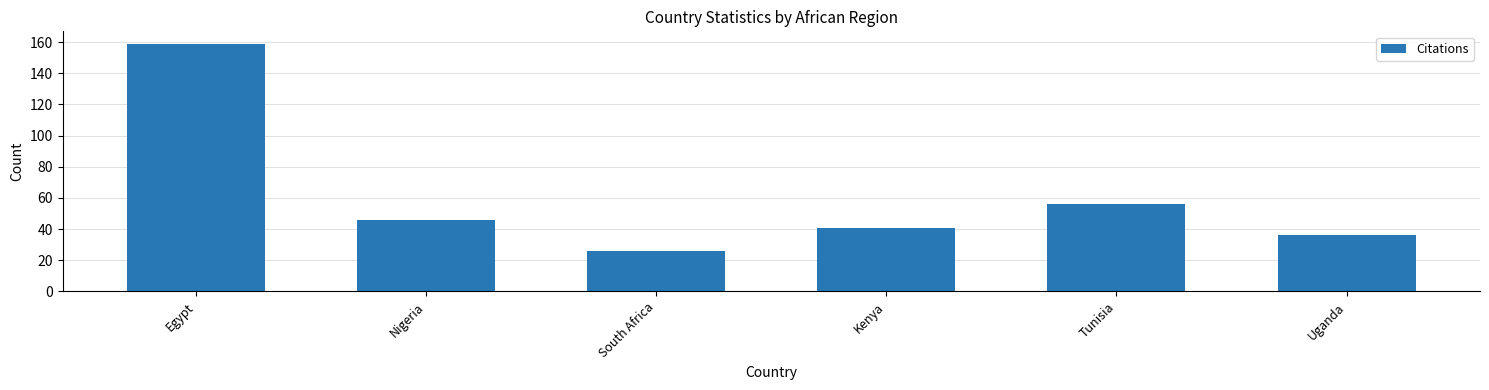

Approximately how many times larger is the value at Nigeria compared to Tunisia?

0.8